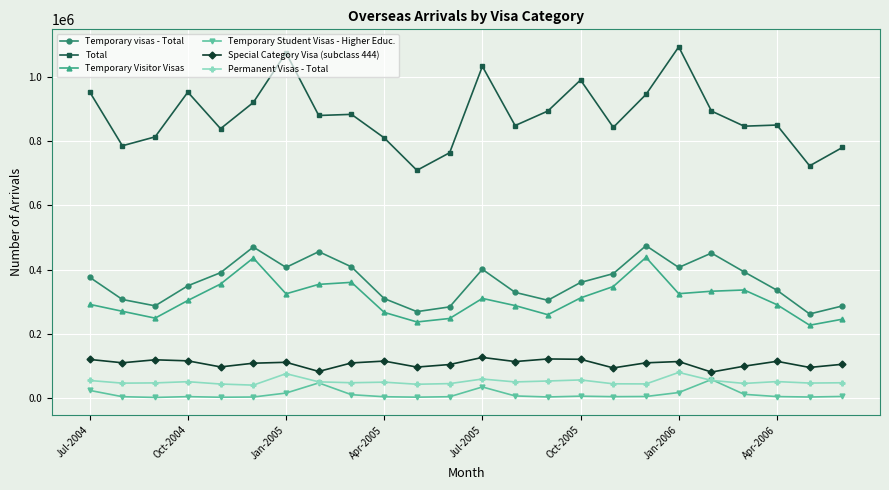

At how many categories does at least one series exceed 579501?

24